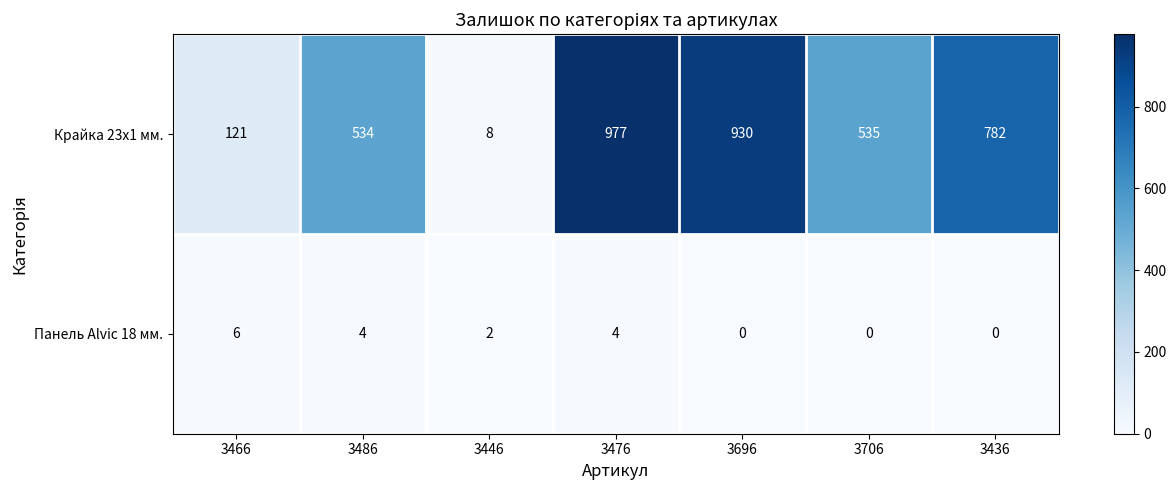

At which category is the sum across all series the highest?

3476